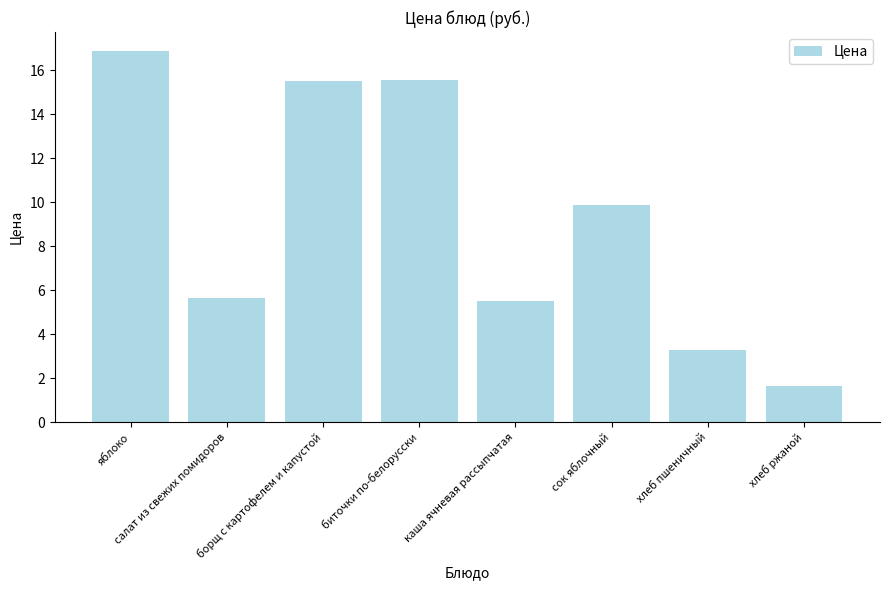

The value at салат из свежих помидоров is 8.9. True or false?

False